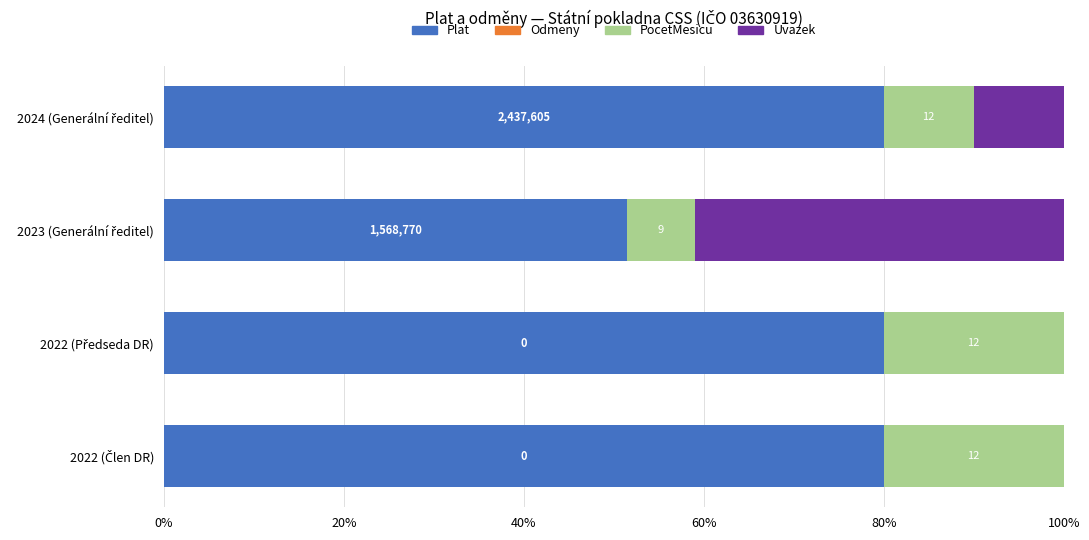

What are all the series names shown in the legend?

Plat, Odmeny, PocetMesicu, Uvazek